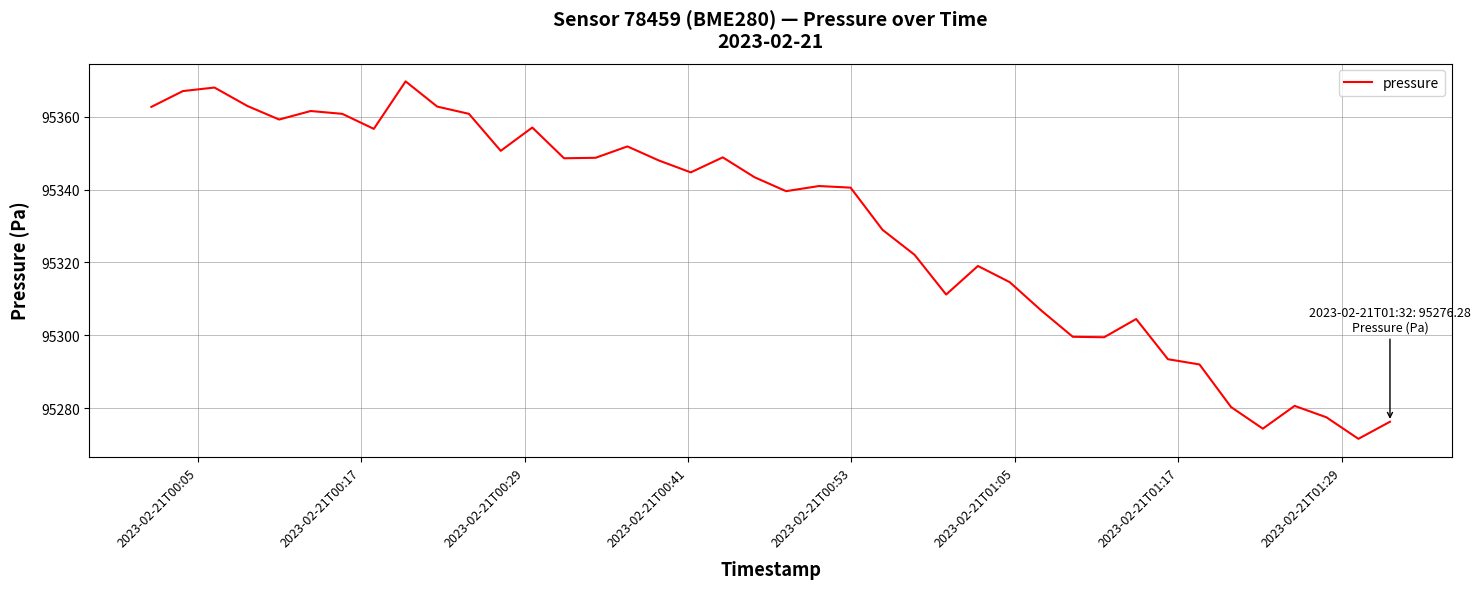

What is the minimum value shown in the chart?

95271.6